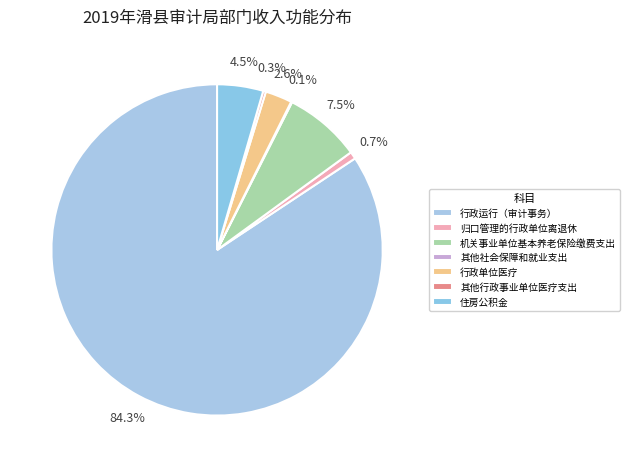

How many slices are in this pie chart?

7